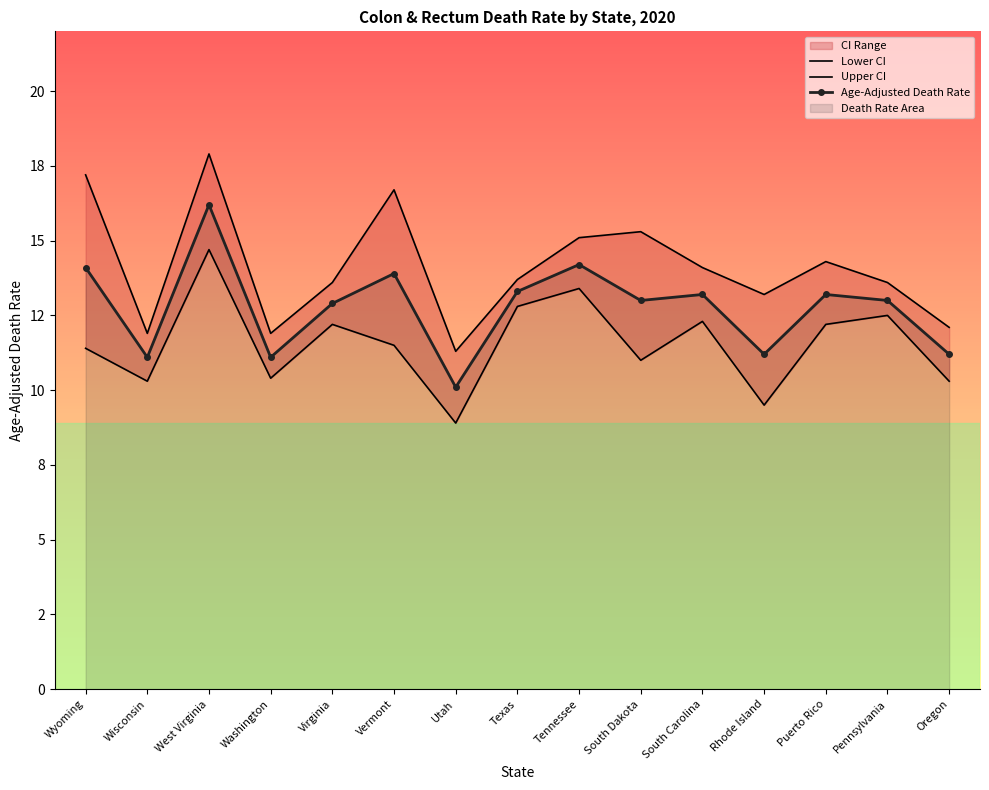

How many data points in Age-Adjusted Death Rate are above 13?

7